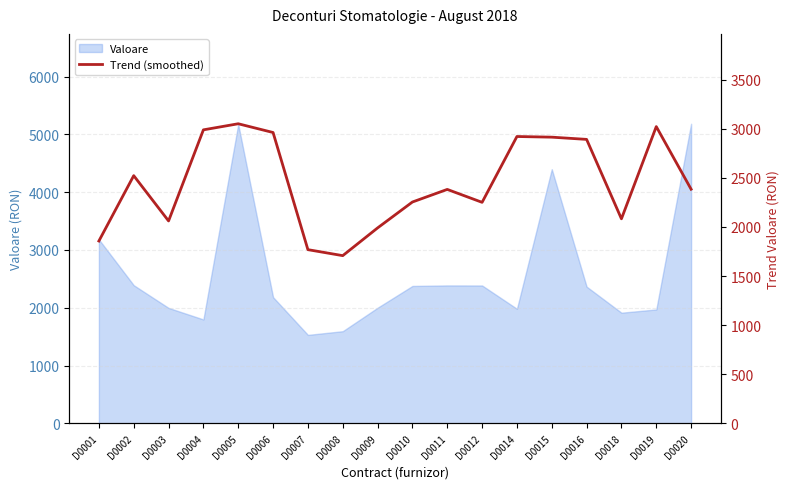

What is the smallest value displayed?

1708.0